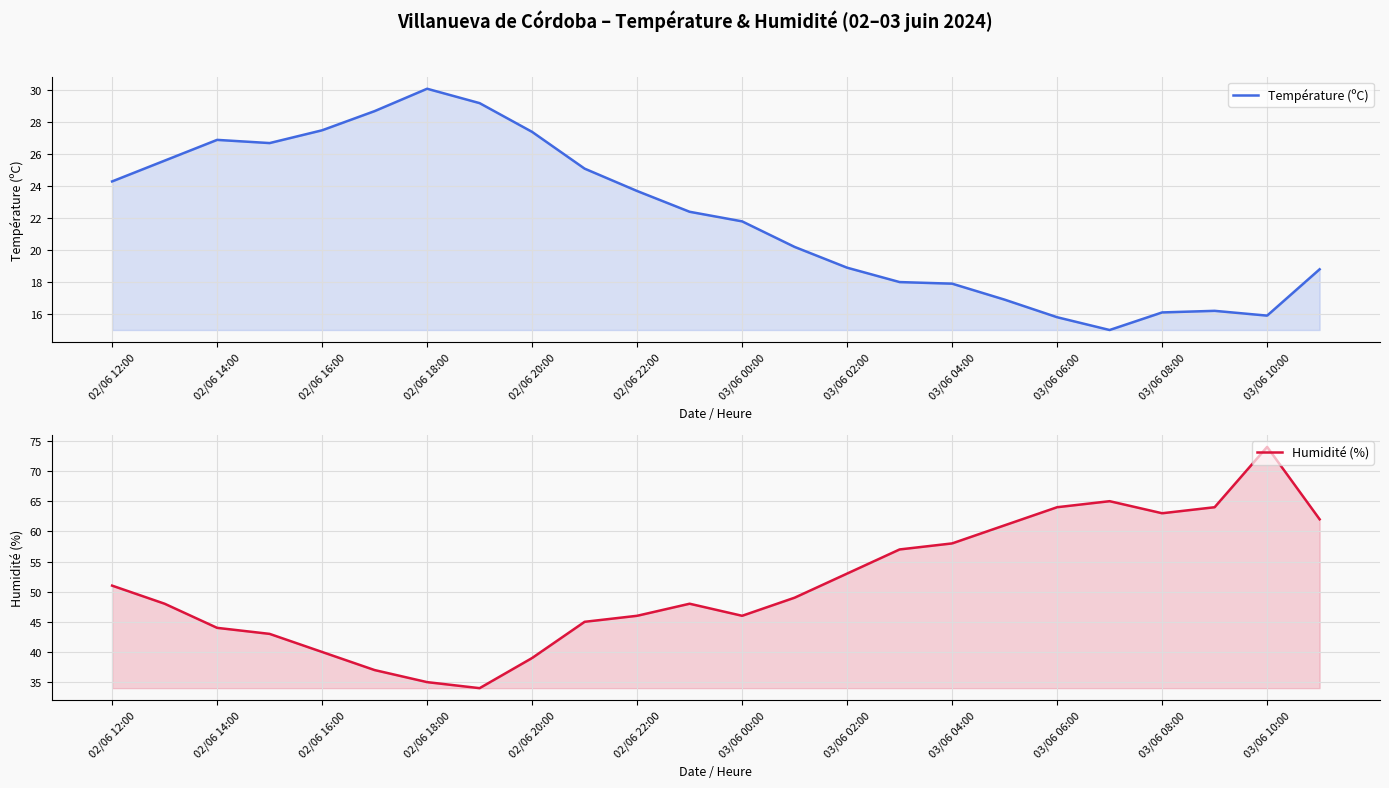

Is it true that Température (ºC) equals 30.5 at 23?

False